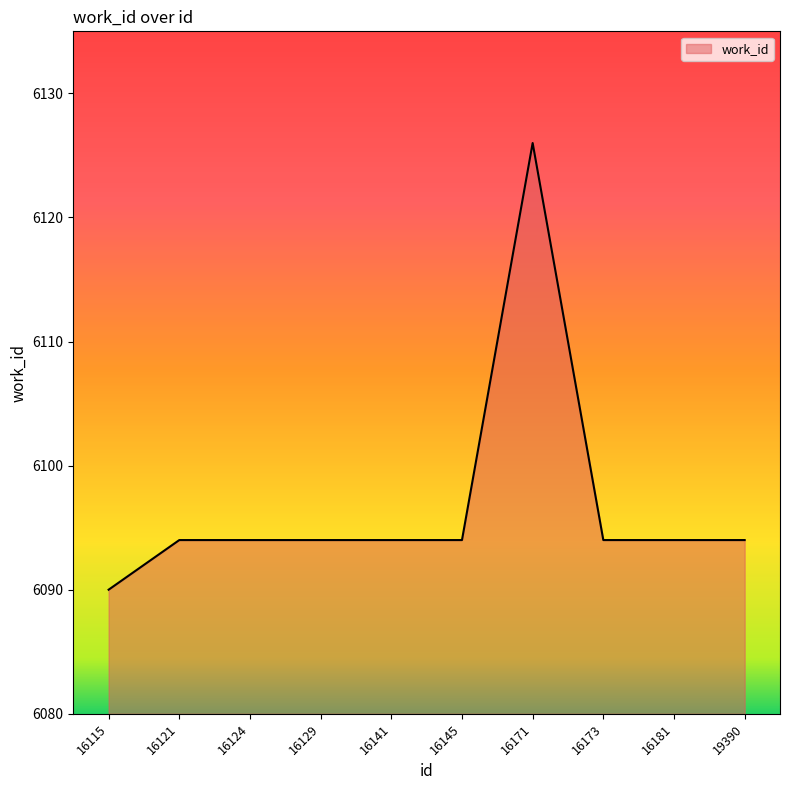

What is the difference between the second highest and minimum values?

4